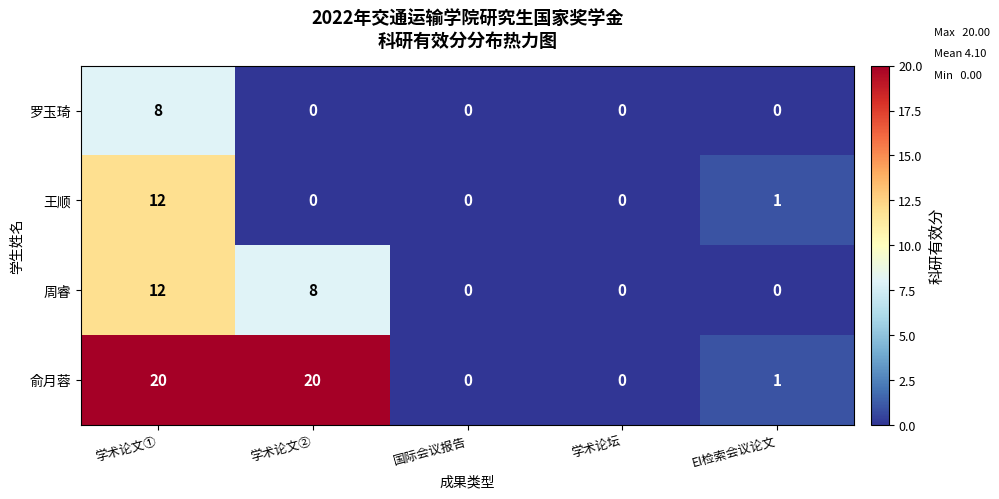

The 王顺 series shows -5 at 学术论文②. True or false?

False